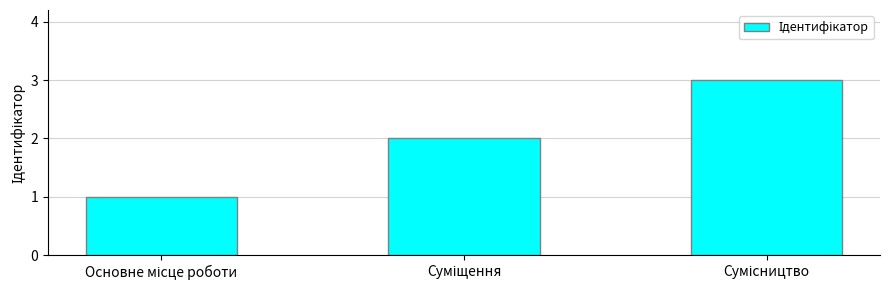

What is the sum of all values?

6